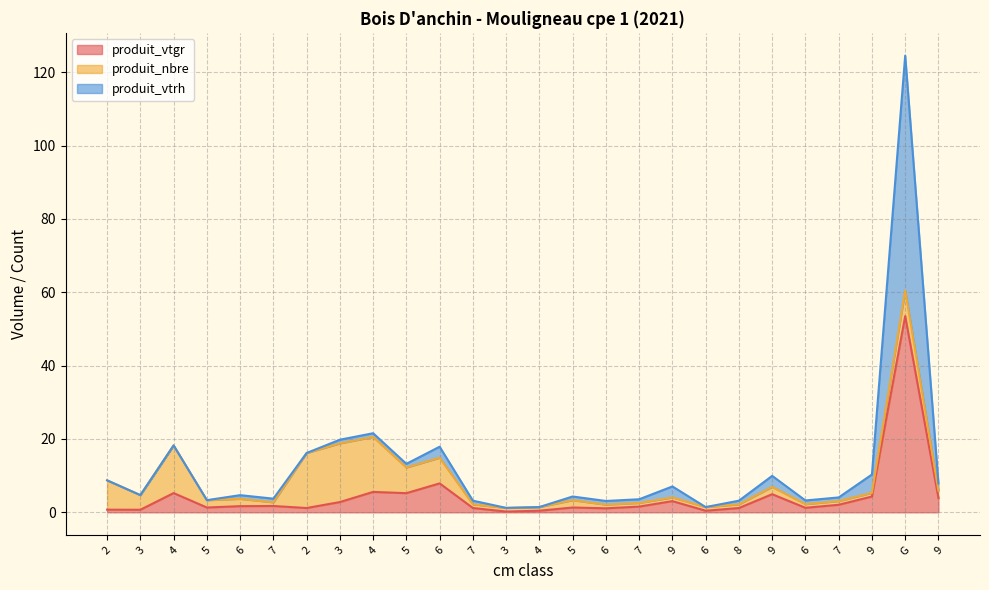

What is the total value across all series at 6?

4.7